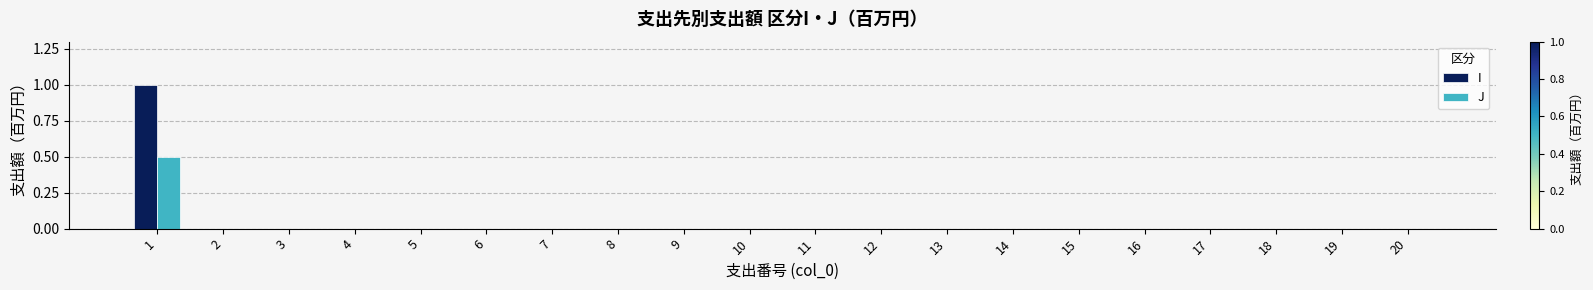

Are the bars horizontal?

No